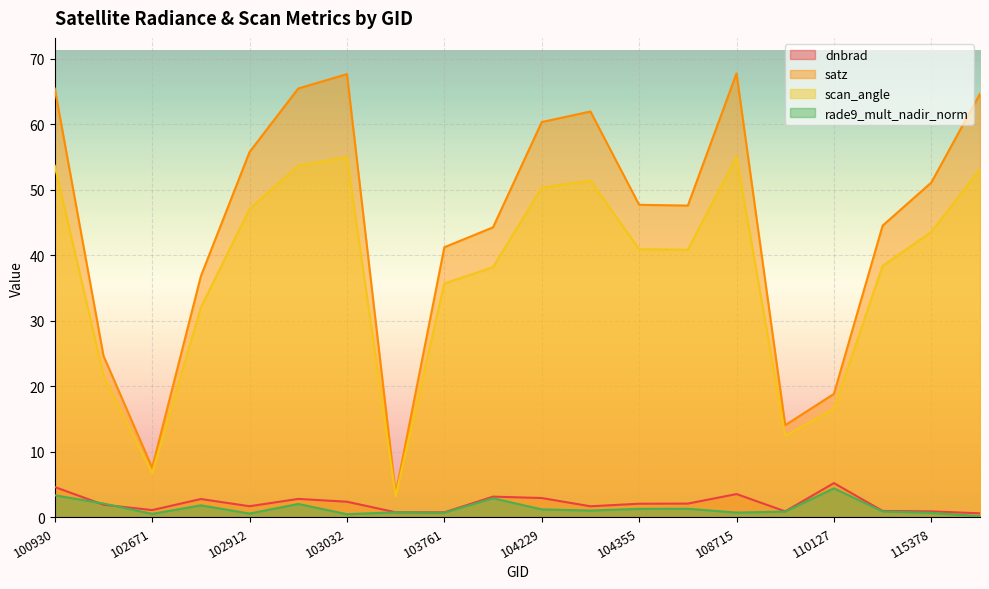

How many distinct data groups are displayed?

4